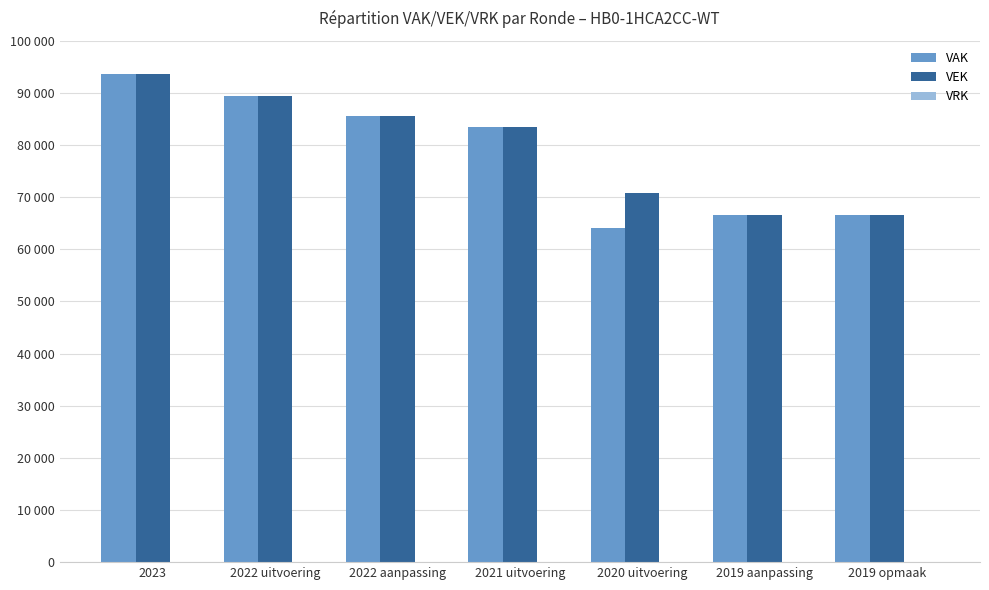

What is the label of the 5th bar from the right?

2022 aanpassing